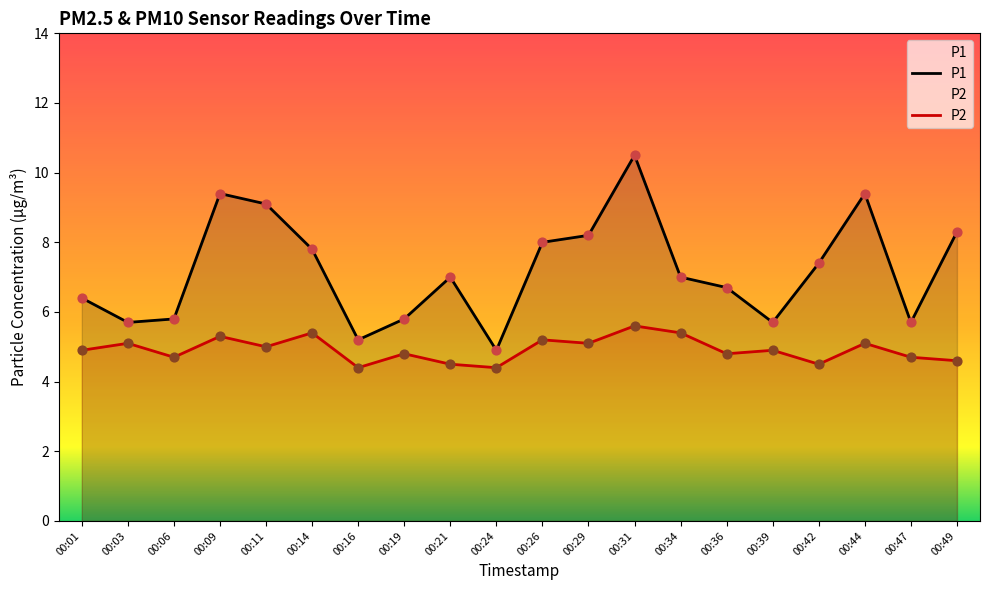

At how many categories does at least one series exceed 8?

6